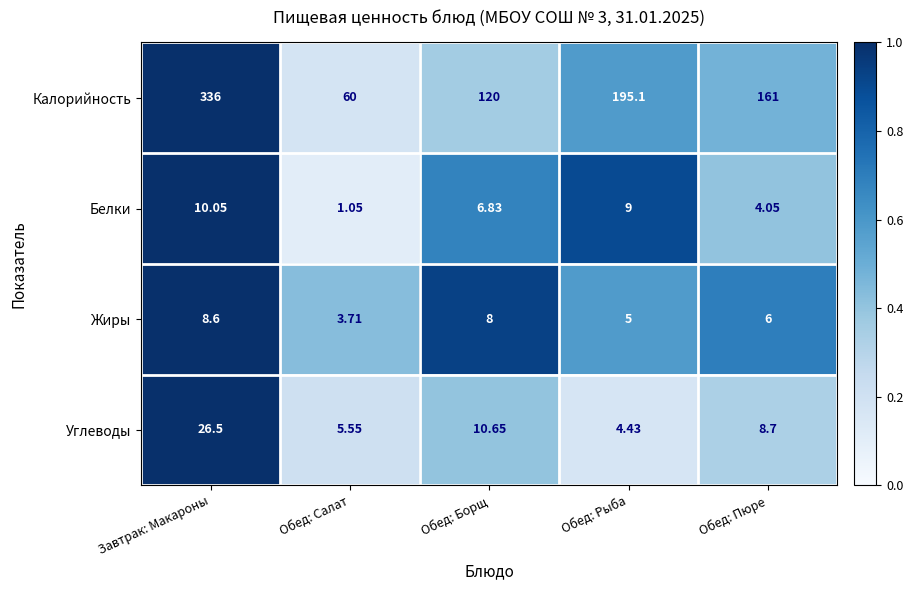

At which category is the sum across all series the highest?

Завтрак: Макароны